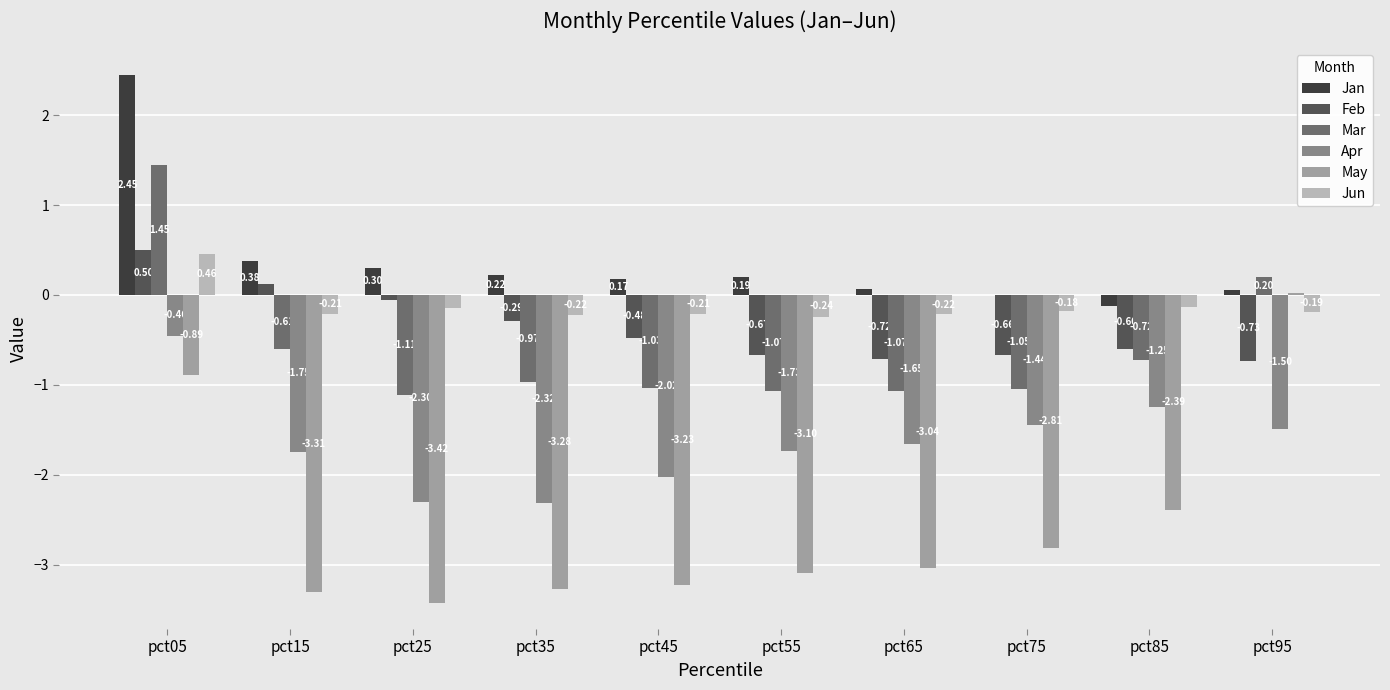

Which series changed the most between pct45 and pct75?

Apr